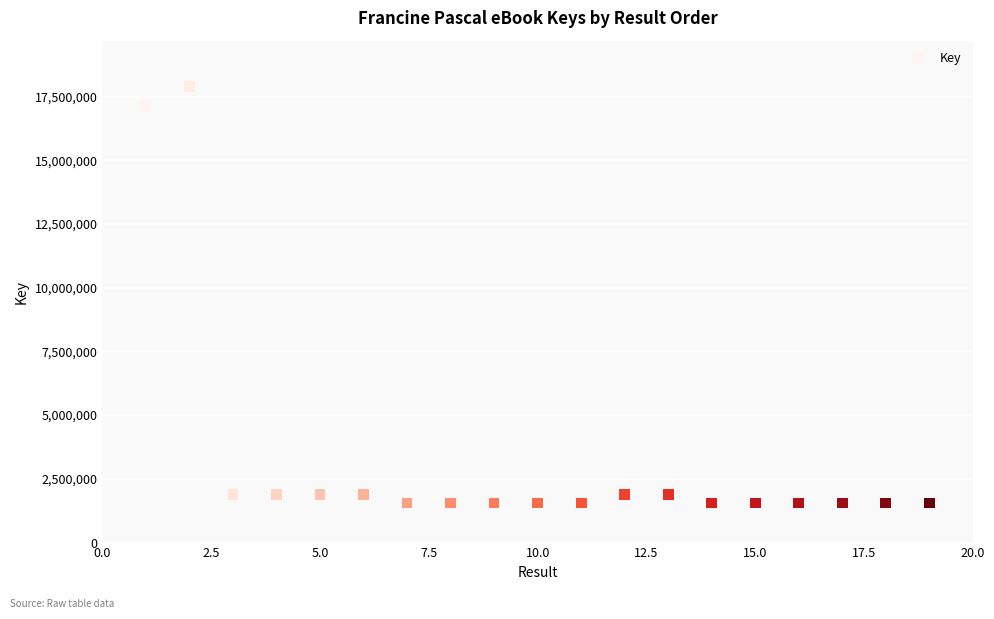

What is the range of Y values (max minus min)?

16345771